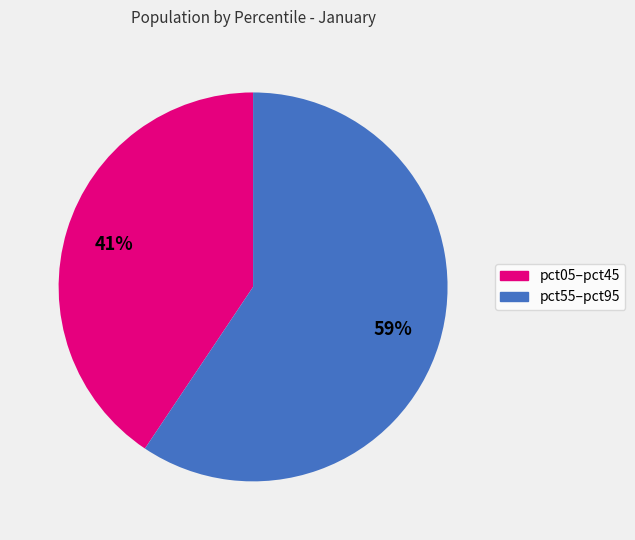

To the nearest percent, what is the average slice percentage?

50%